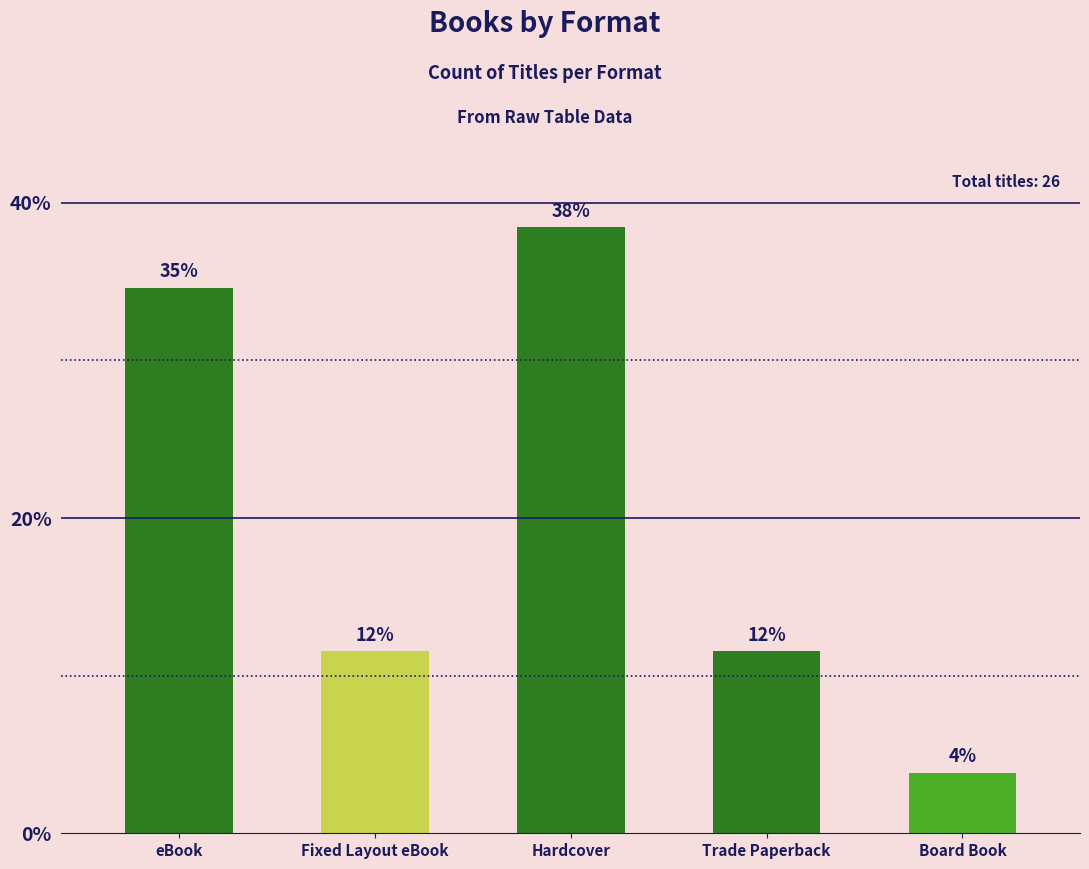

How many bars are there in total?

5